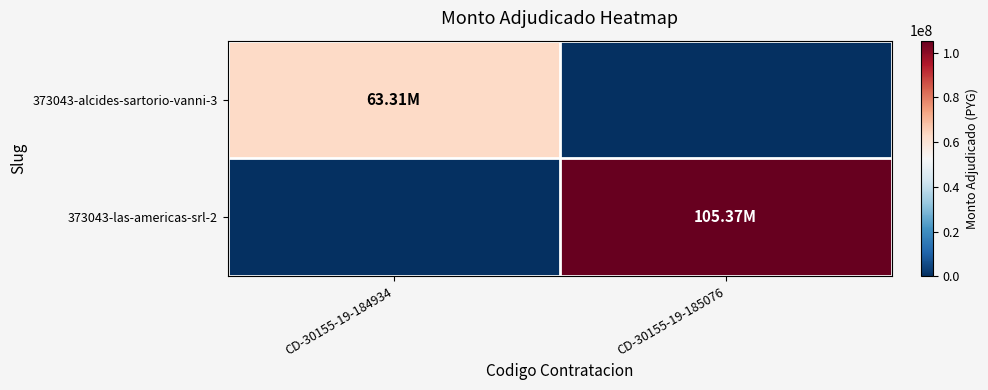

At which category is the sum across all series the highest?

CD-30155-19-185076